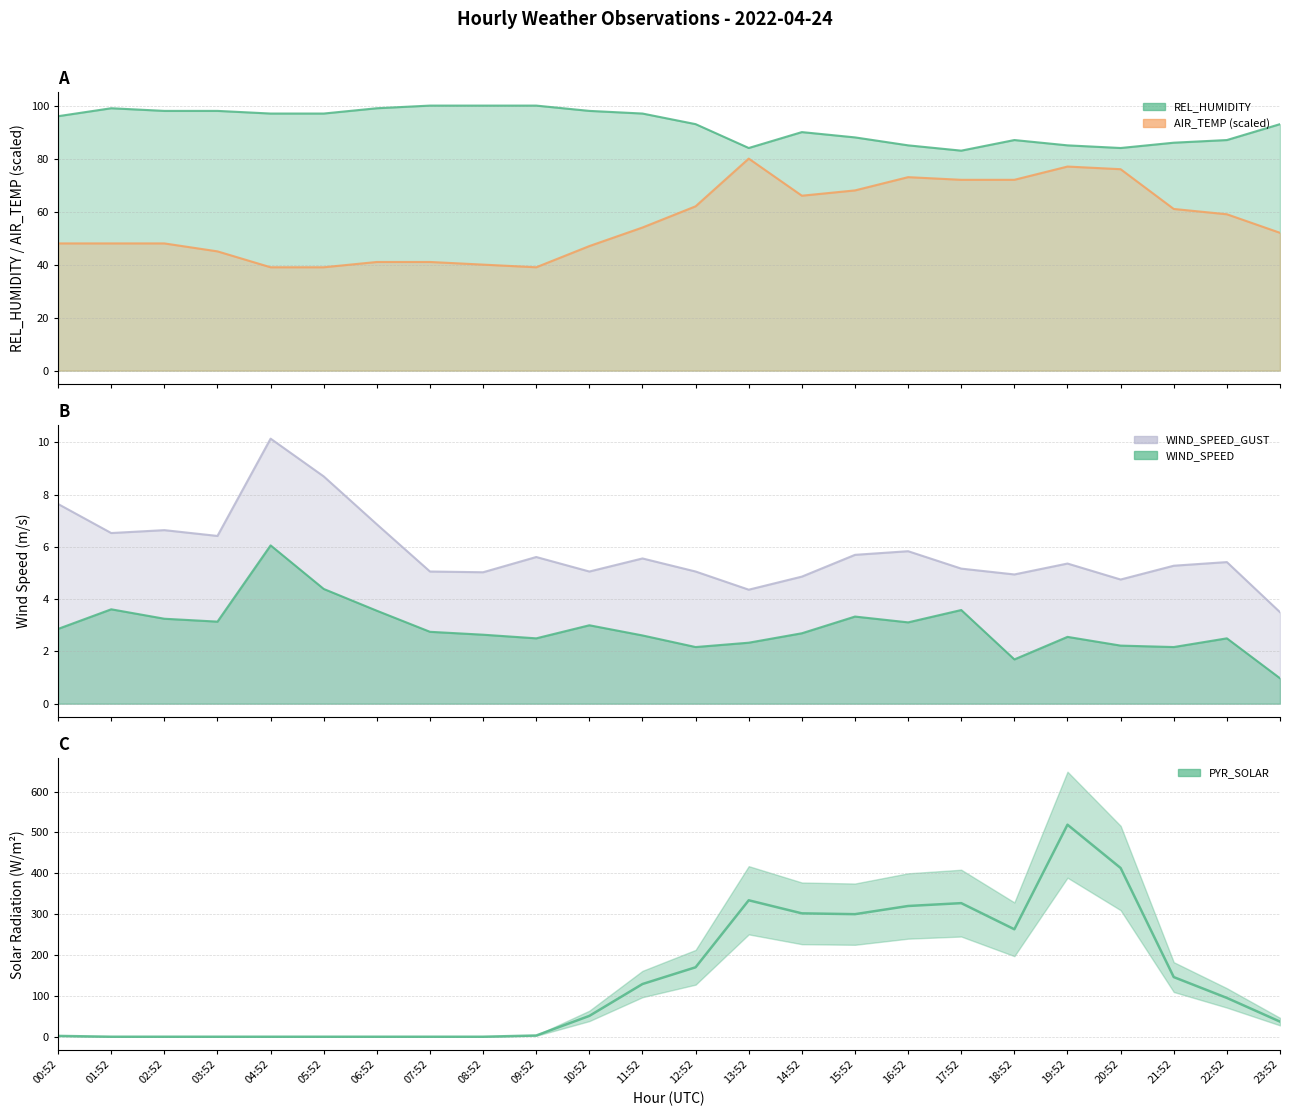

What is the maximum value shown in the chart?

519